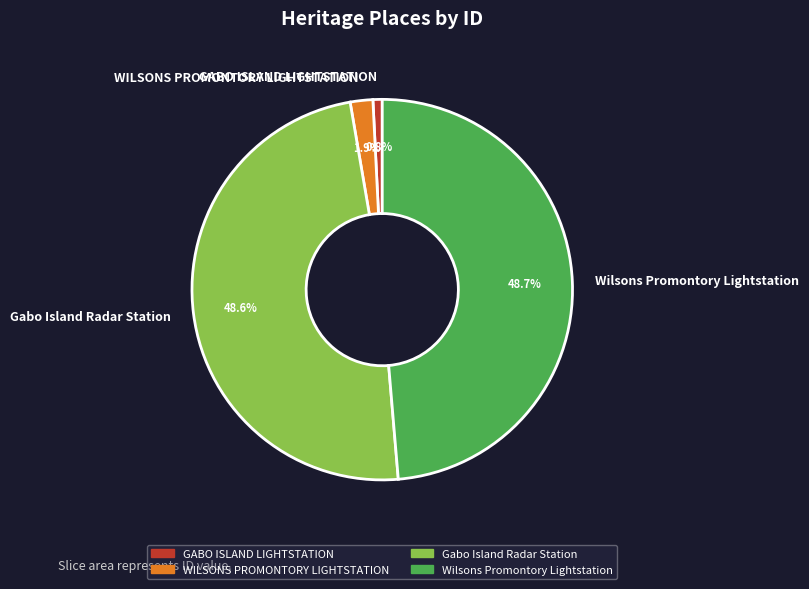

Is there a majority slice in this chart?

No